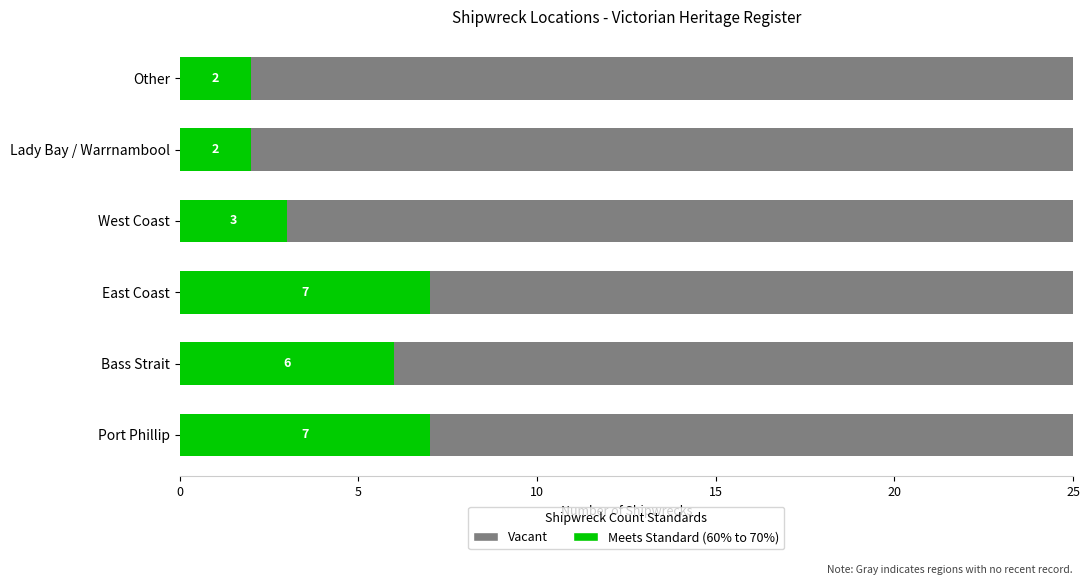

How many bars are there in total?

12